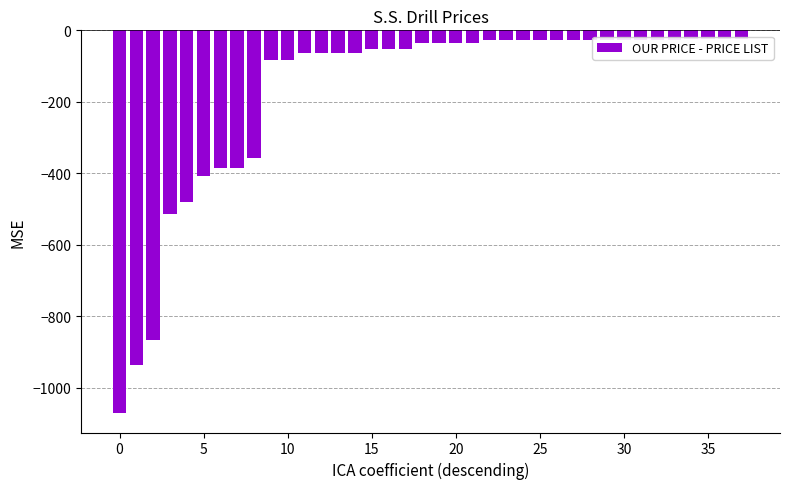

What is the value of the 27th bar from the left?

-26.2